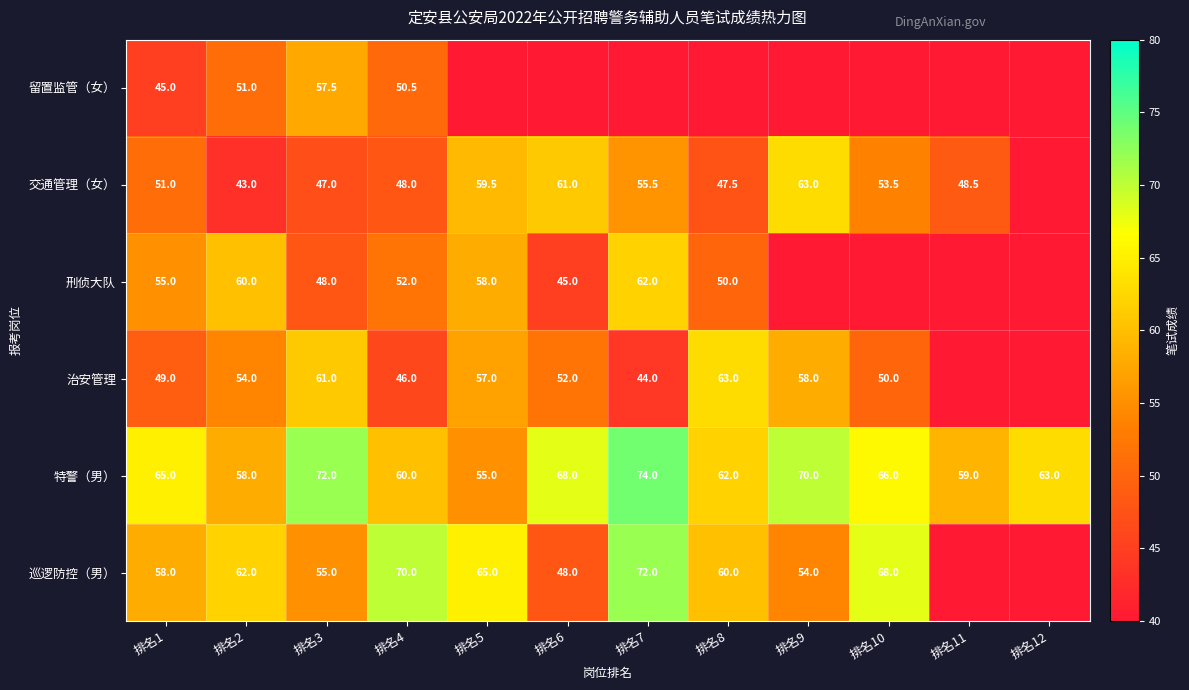

The value of 刑侦大队 at 排名2 is 60.0. True or false?

True